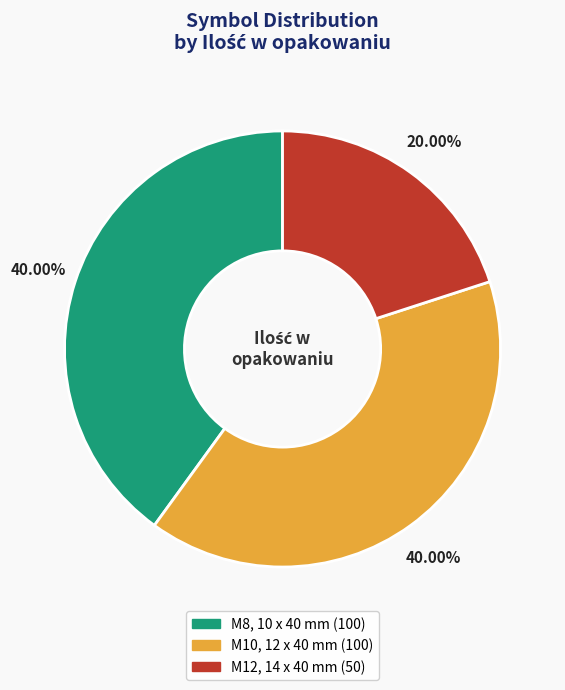

Is there a majority slice in this chart?

No